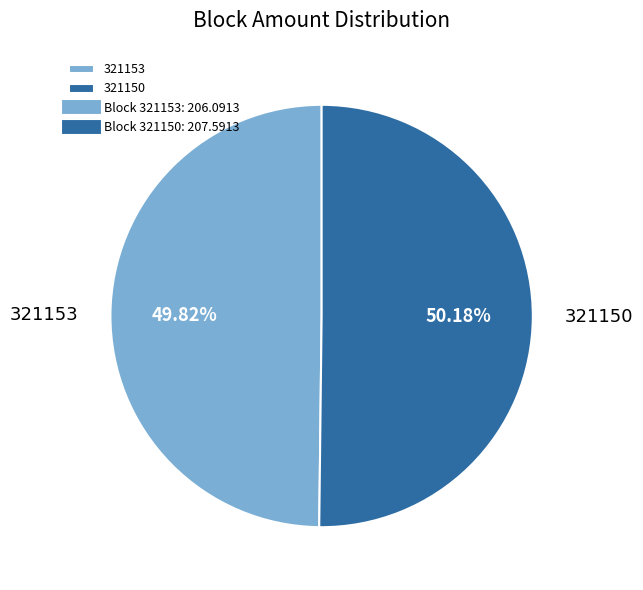

Is it true that 321150 is 50% of the pie?

True